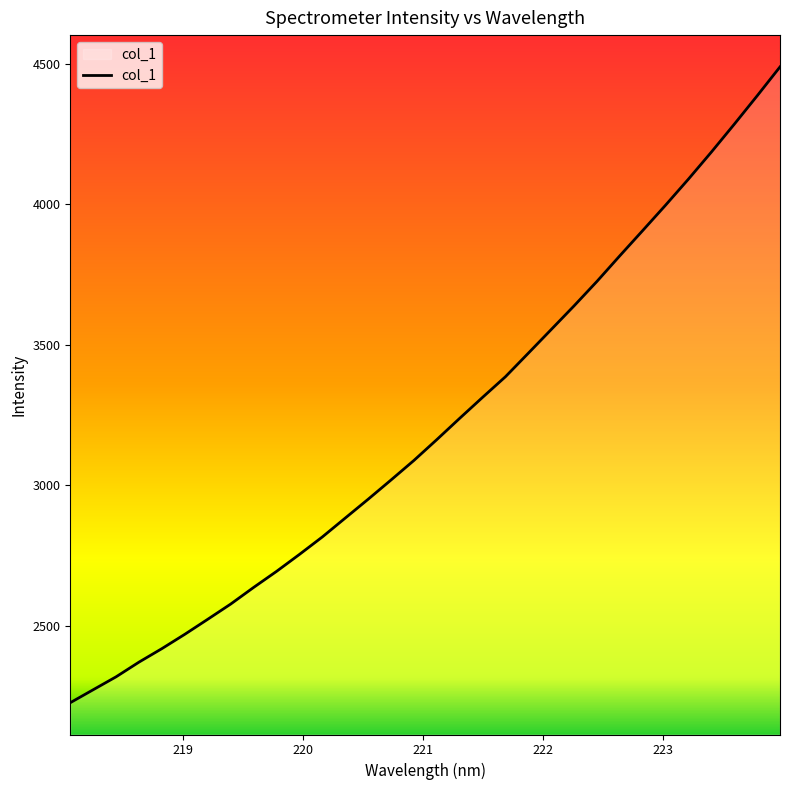

What is the minimum value shown in the chart?

2226.0